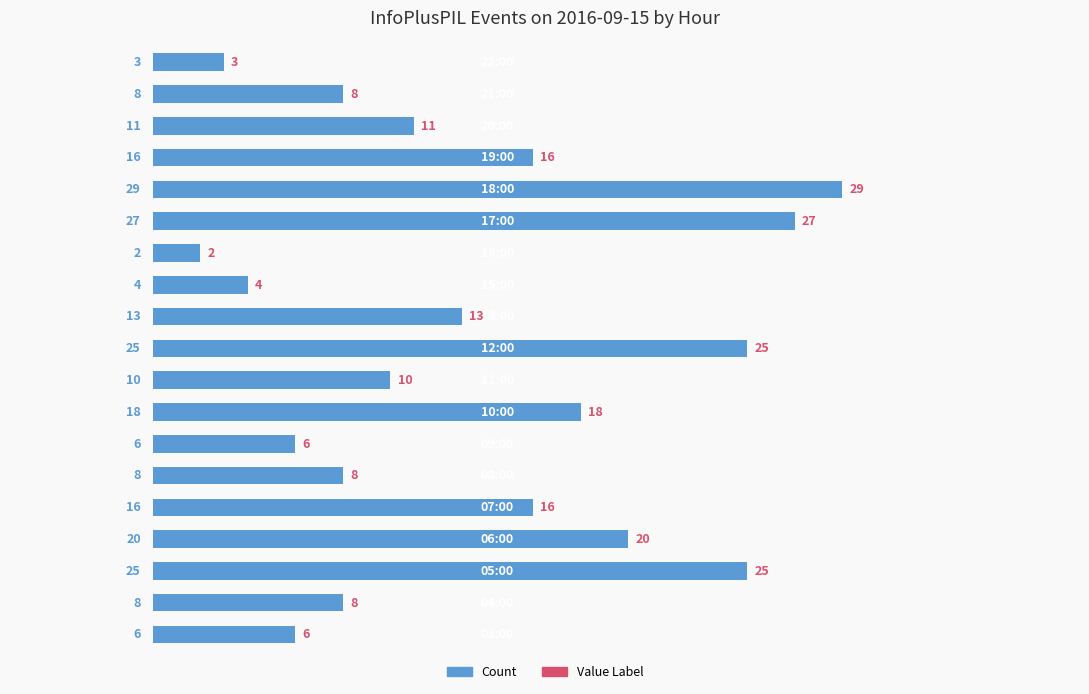

What is the average value?

13